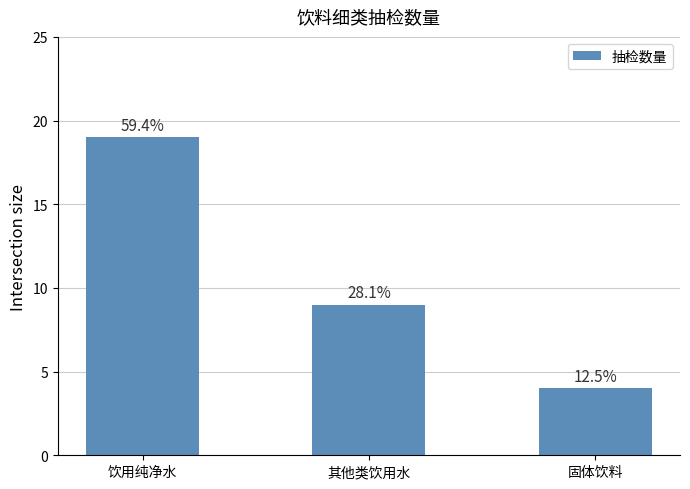

At which label is the value closest to 11?

其他类饮用水